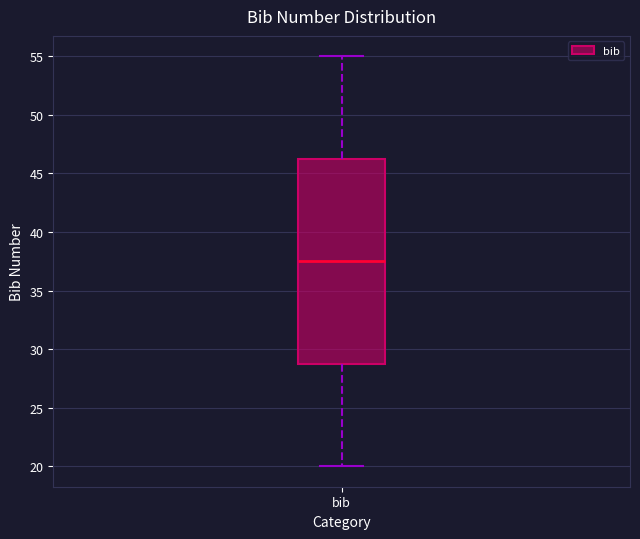

Read this box plot against the y-axis: the position of the median line, the range covered by the box, and the ends of both whiskers. The values are not printed on the chart, so give them approximately, as read against the axis.

median 37.5, box 29.0 to 46.5, whiskers 20.0 to 55.0